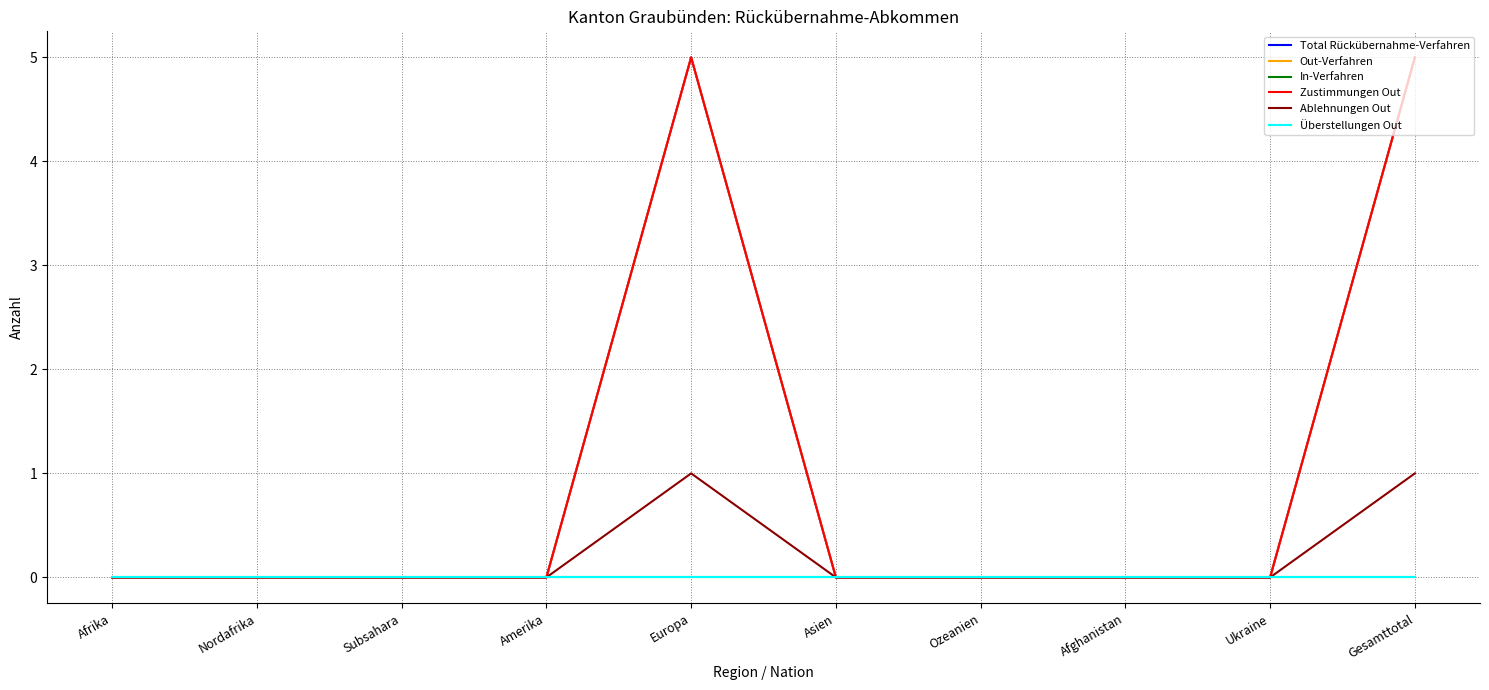

How many interior local peaks does the Total Rückübernahme-Verfahren series have?

1